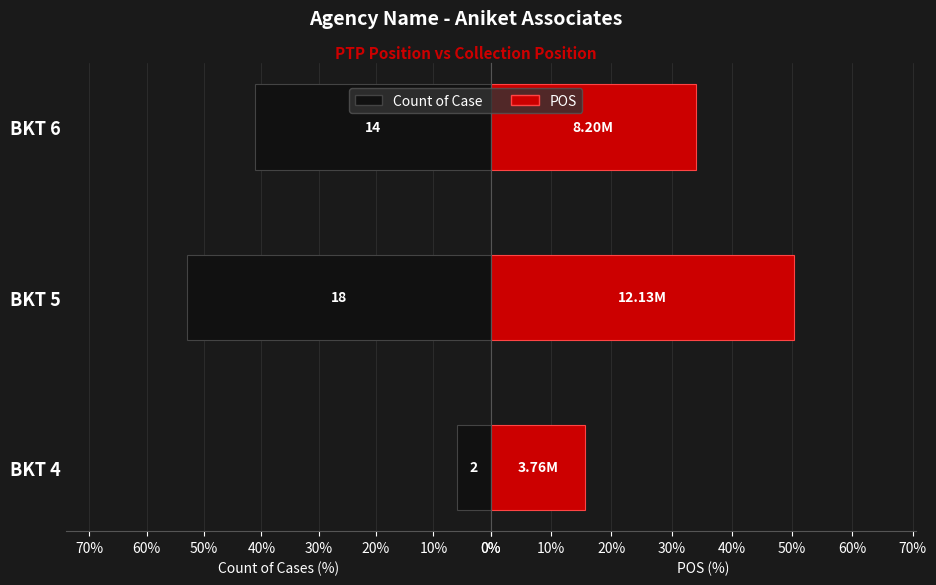

What is the maximum value for POS?

50.4